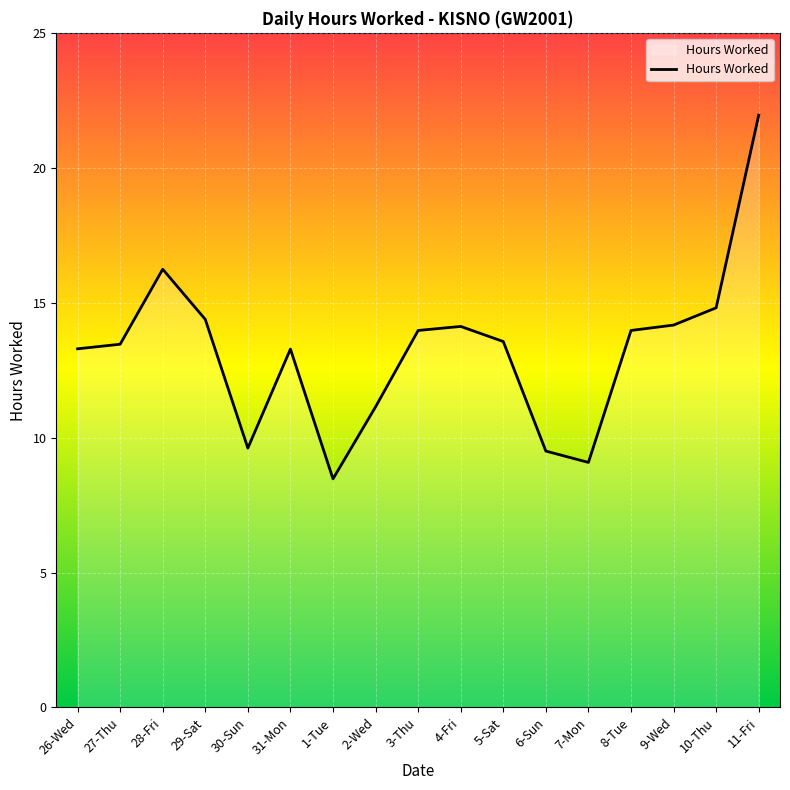

What position from the right is 26-Wed?

17